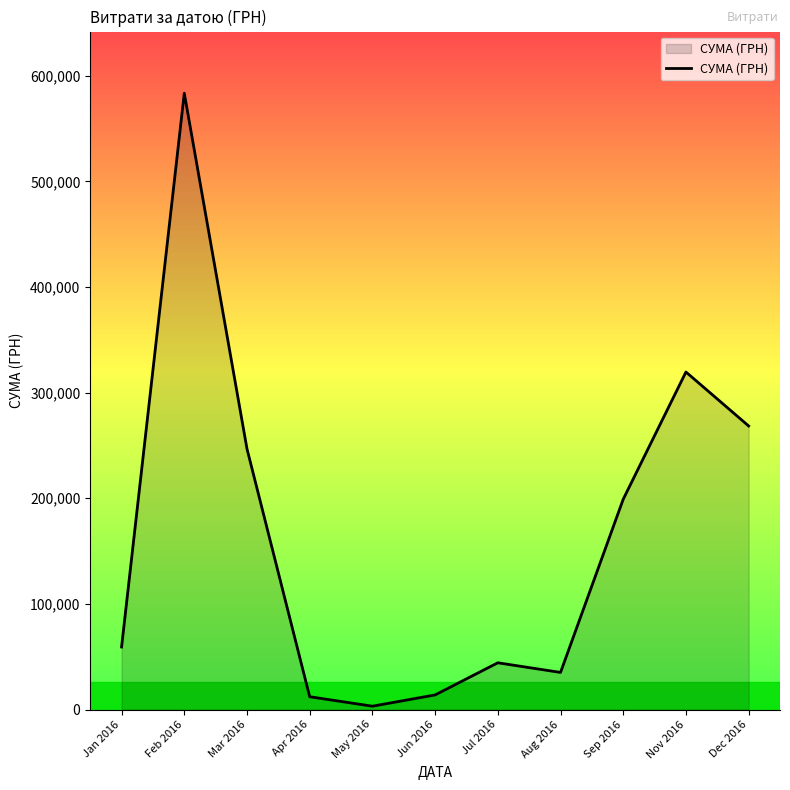

What is the difference between the second highest and minimum values?

316416.9